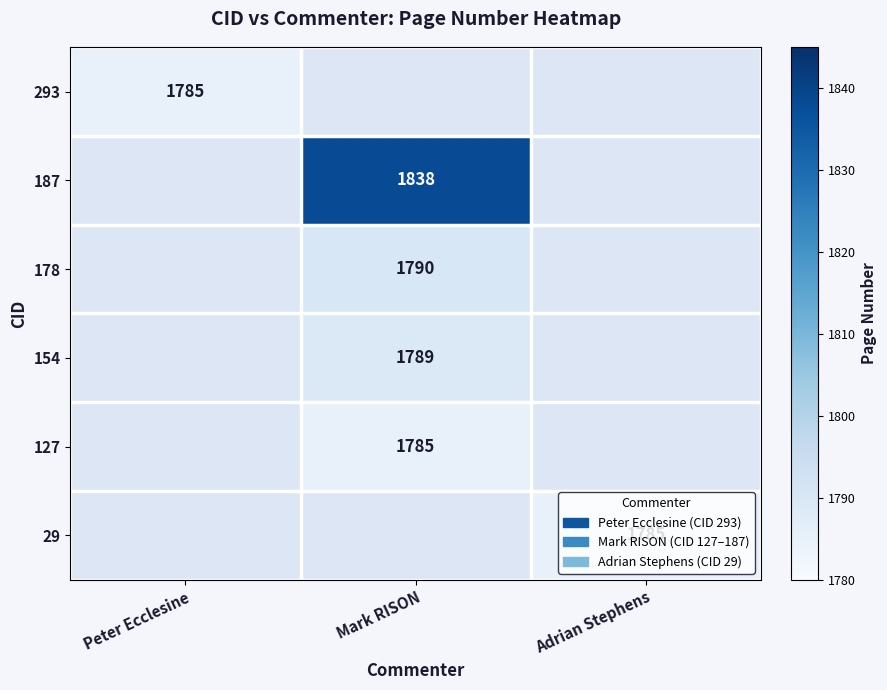

Between Adrian Stephens and Peter Ecclesine, which is larger?

Peter Ecclesine